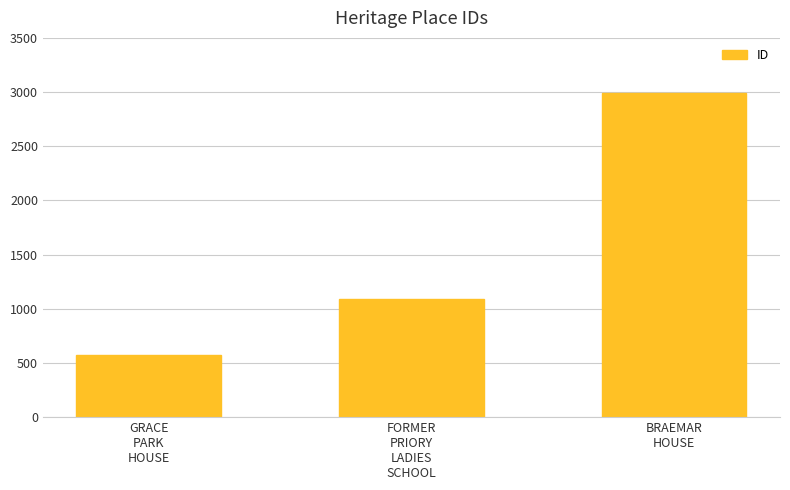

True or false: the data shows 1425 at FORMER
PRIORY
LADIES
SCHOOL.

False